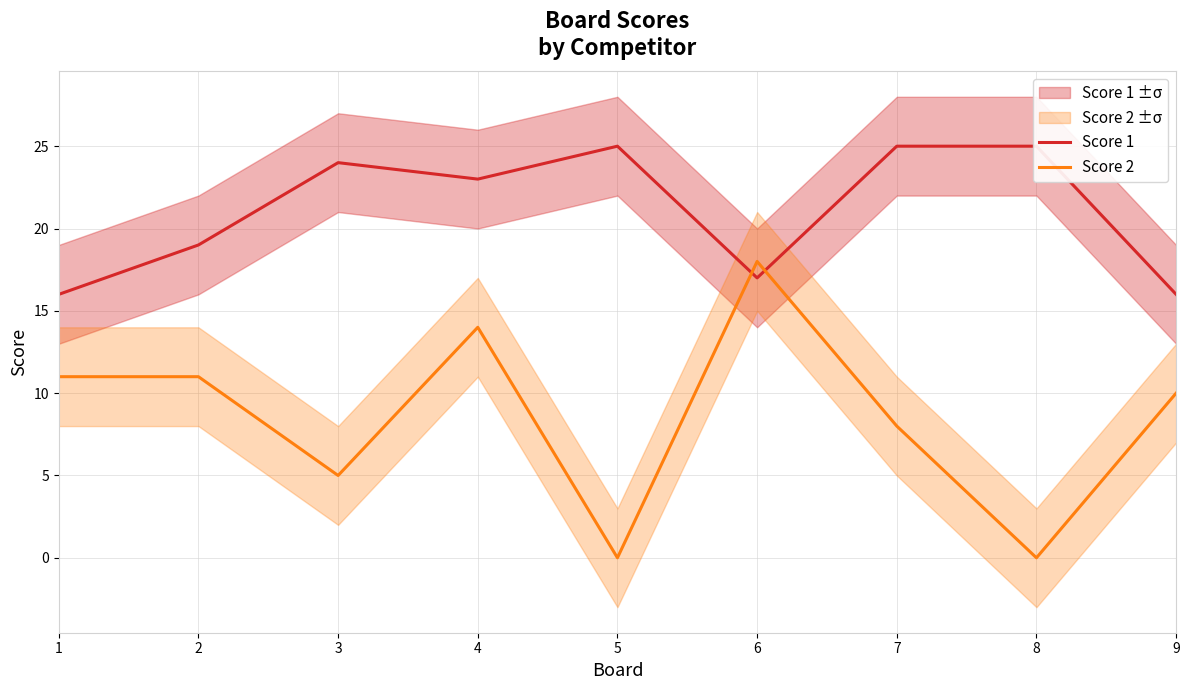

The Score 2 series shows 10 at 6. True or false?

False